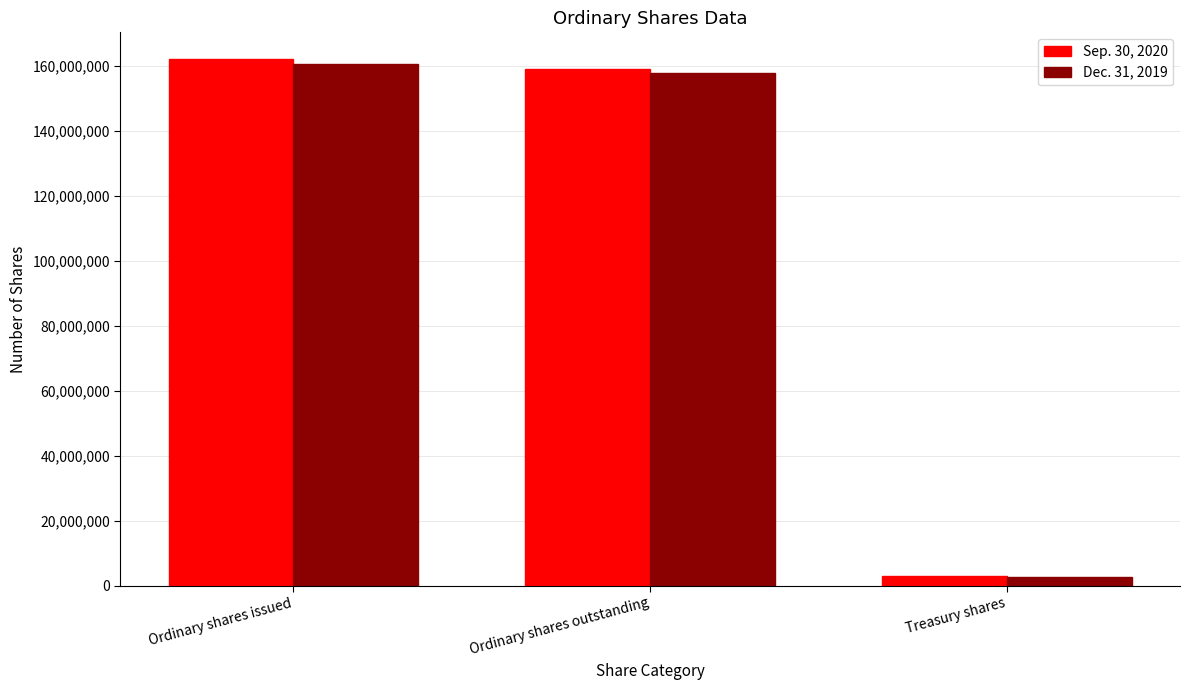

What is the highest value of the Dec. 31, 2019 series?

160489888